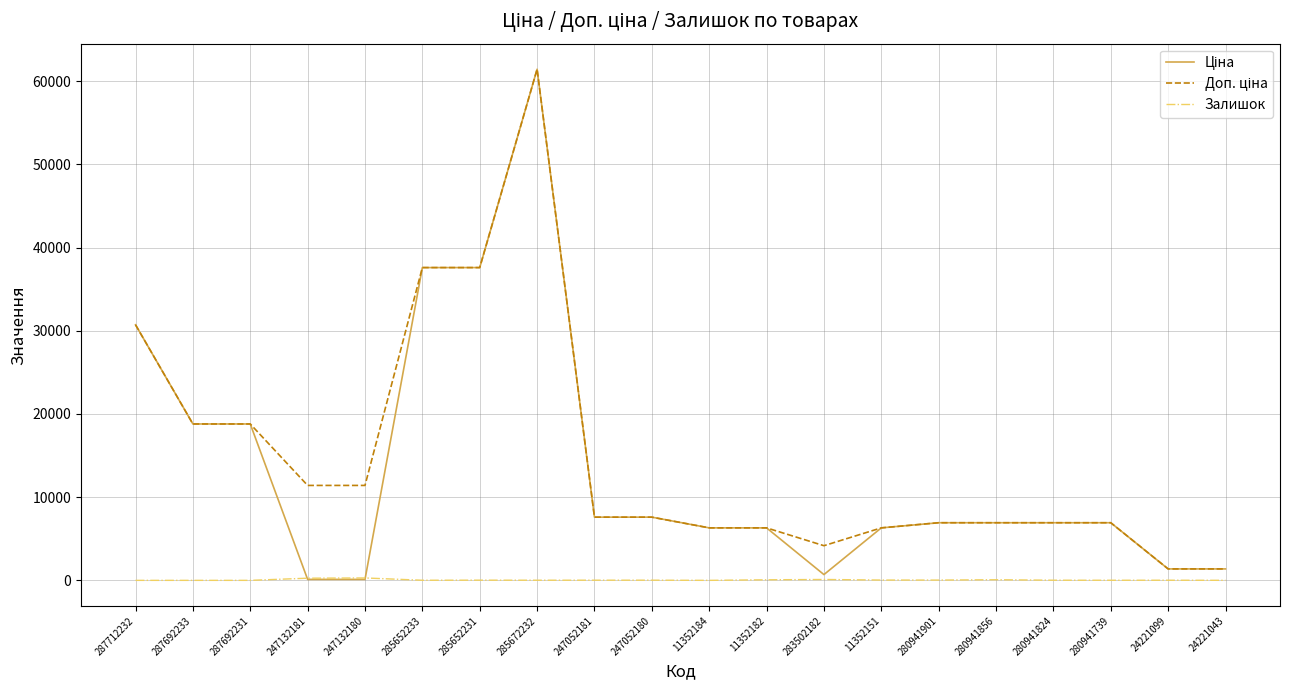

At which category does the chart reach its peak across all series?

285672232